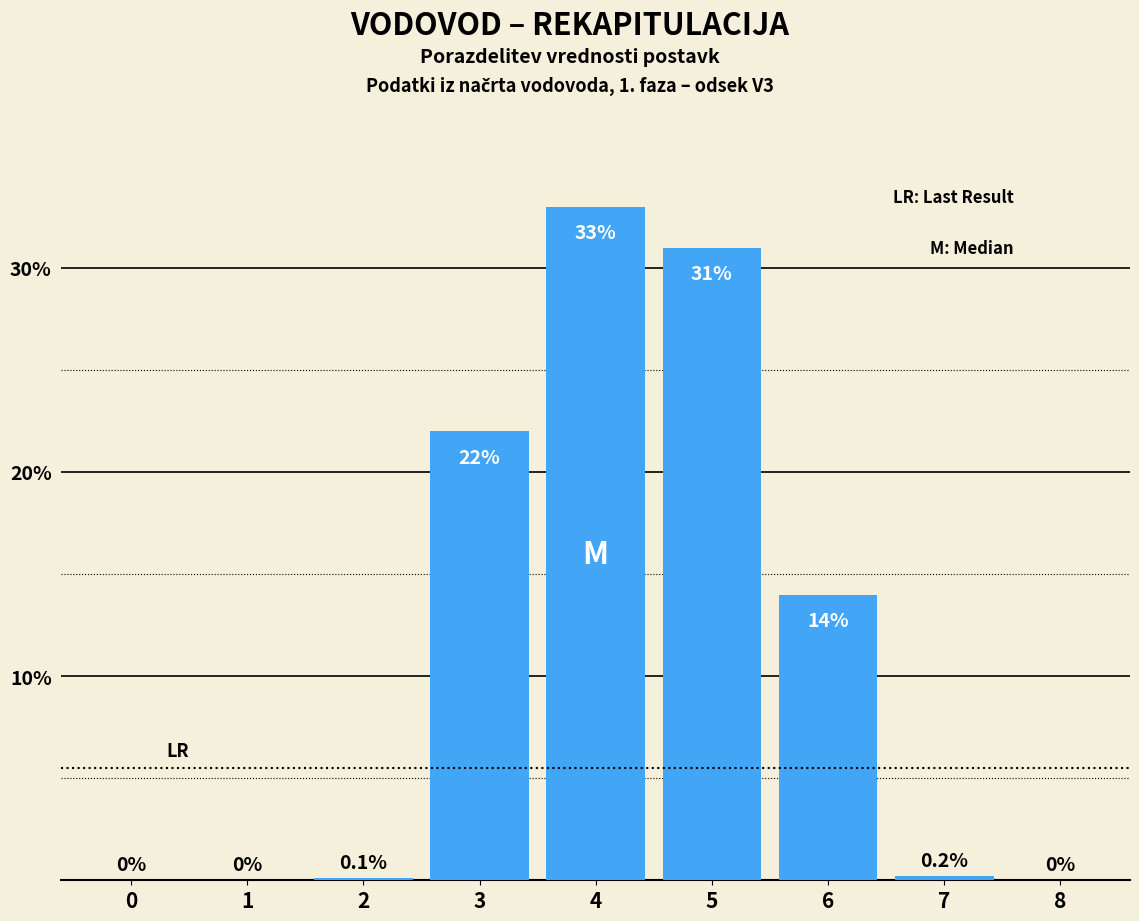

Reading left to right, list all the values displayed in this chart.

0=0.0	1=0.0	2=0.1	3=22.0	4=33.0	5=31.0	6=14.0	7=0.2	8=0.0